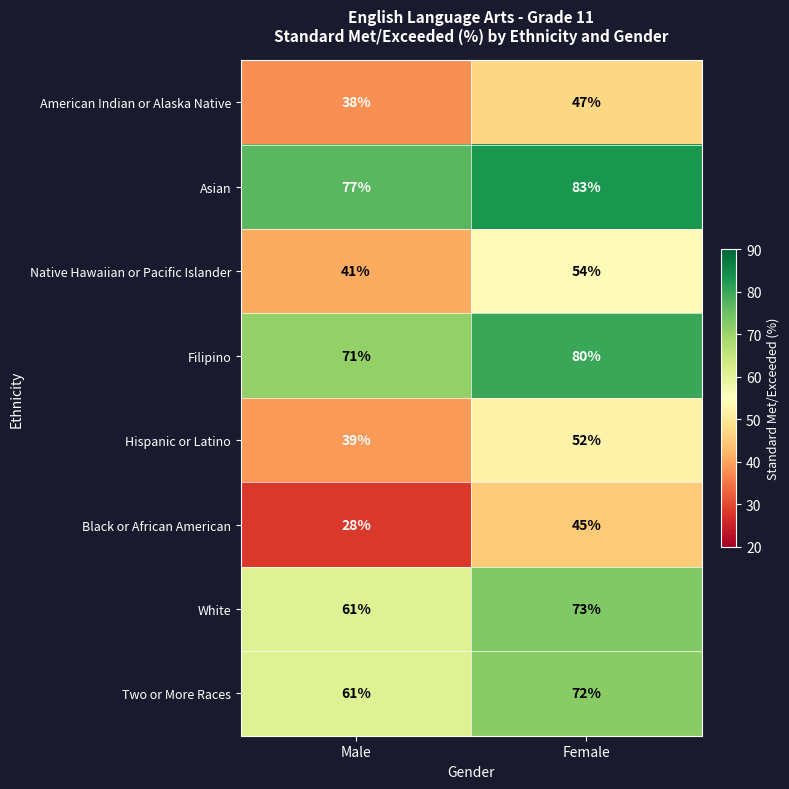

List the labels in order of Native Hawaiian or Pacific Islander value, smallest first.

Male, Female